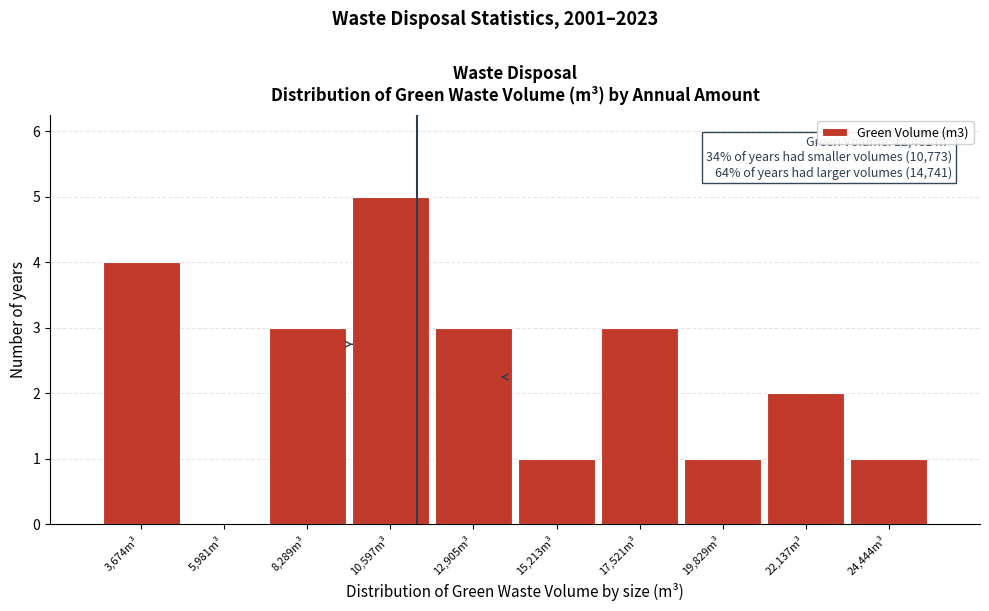

Reading left to right, transcribe all the data shown in this chart.

3,674m³=4	5,981m³=0	8,289m³=3	10,597m³=5	12,905m³=3	15,213m³=1	17,521m³=3	19,829m³=1	22,137m³=2	24,444m³=1